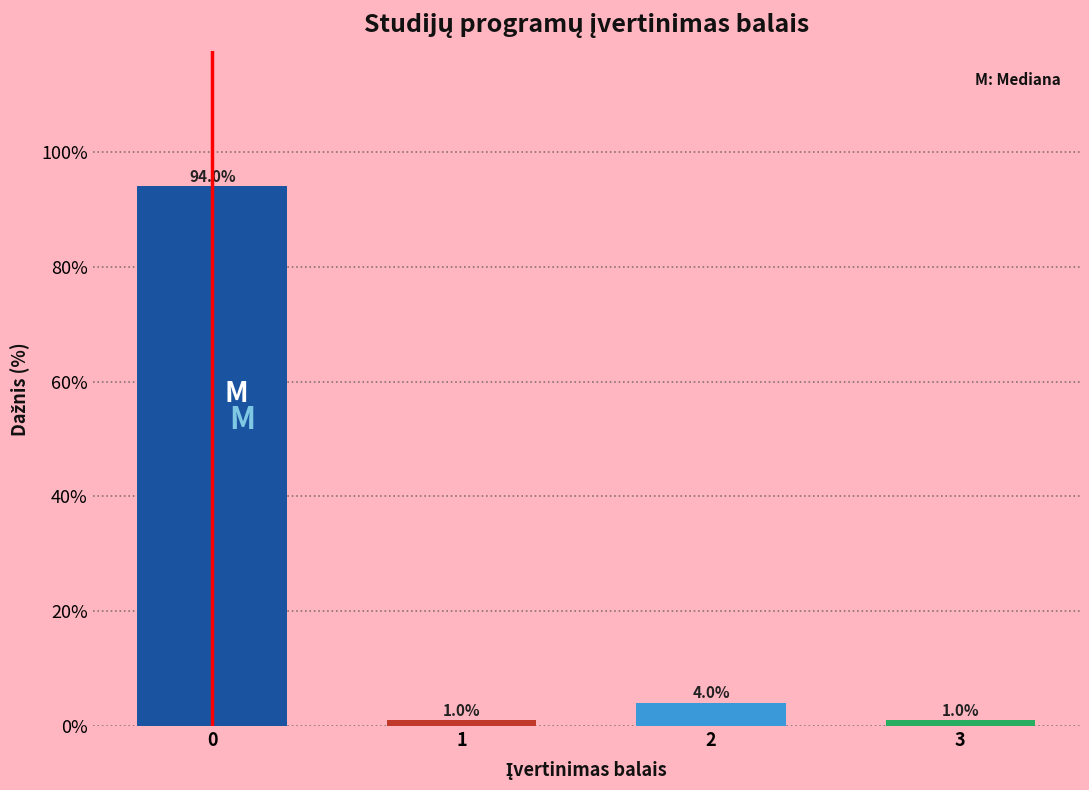

Reading right to left, extract all data points from this chart.

1	4	1	94